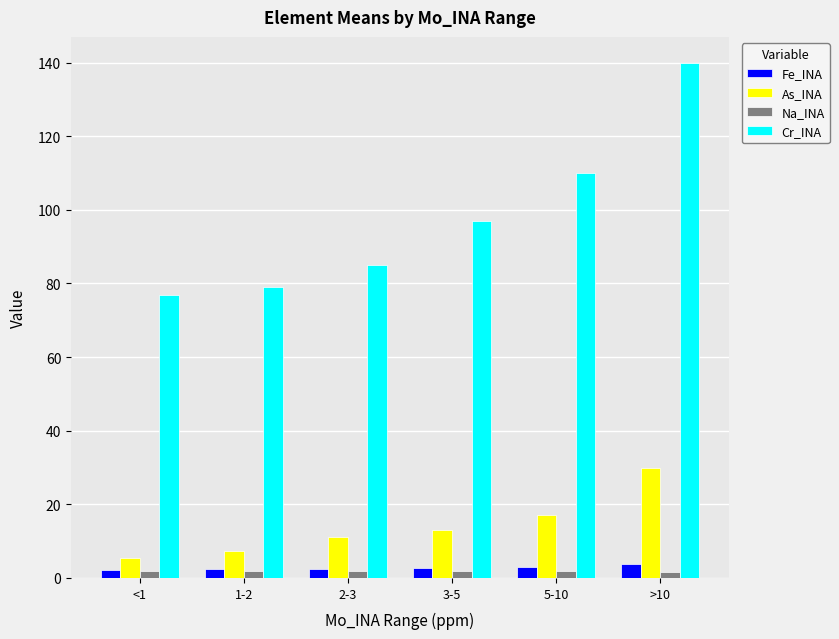

What is the difference between the Cr_INA values at 3-5 and >10?

43.0